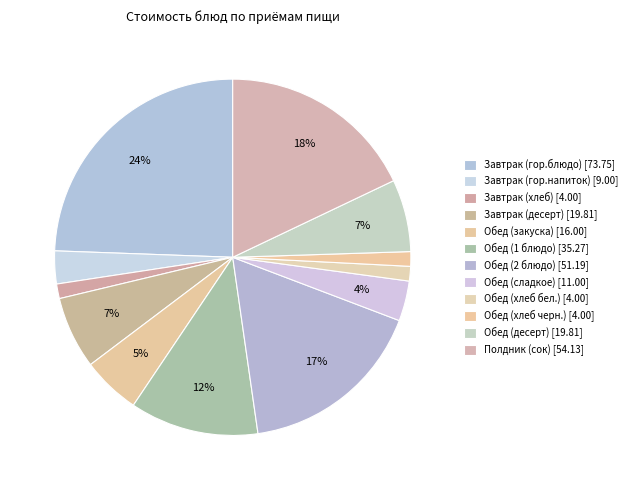

What is the smallest slice in the pie chart?

Завтрак (хлеб)